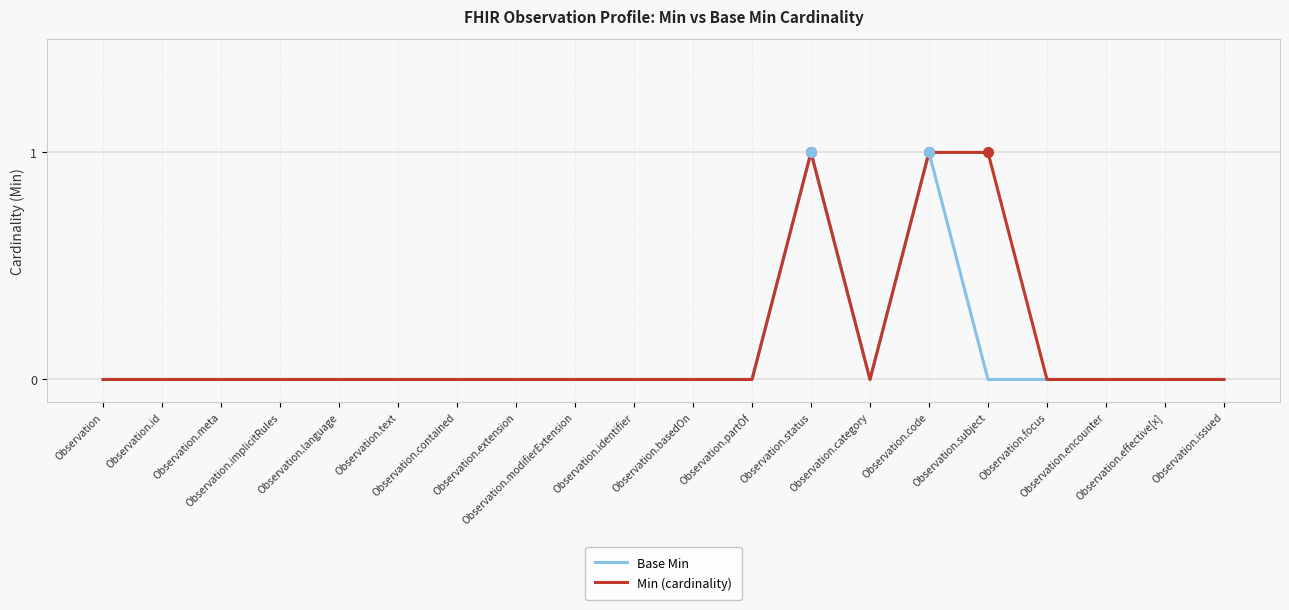

What are all the series names shown in the legend?

Base Min, Min (cardinality)